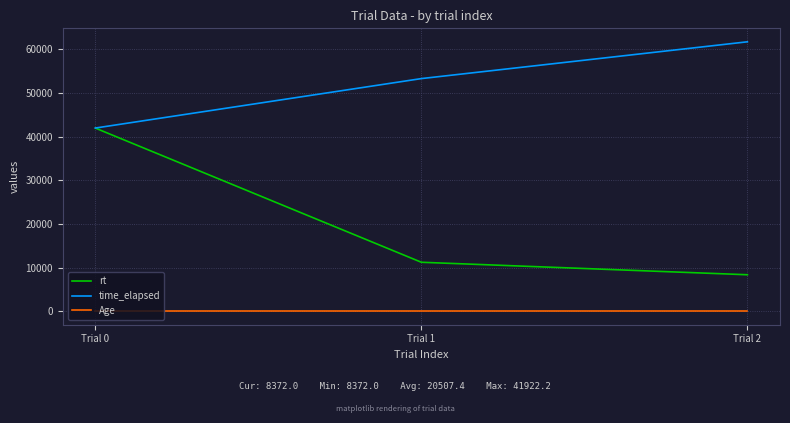

Does the chart display data point markers on the line(s)?

No